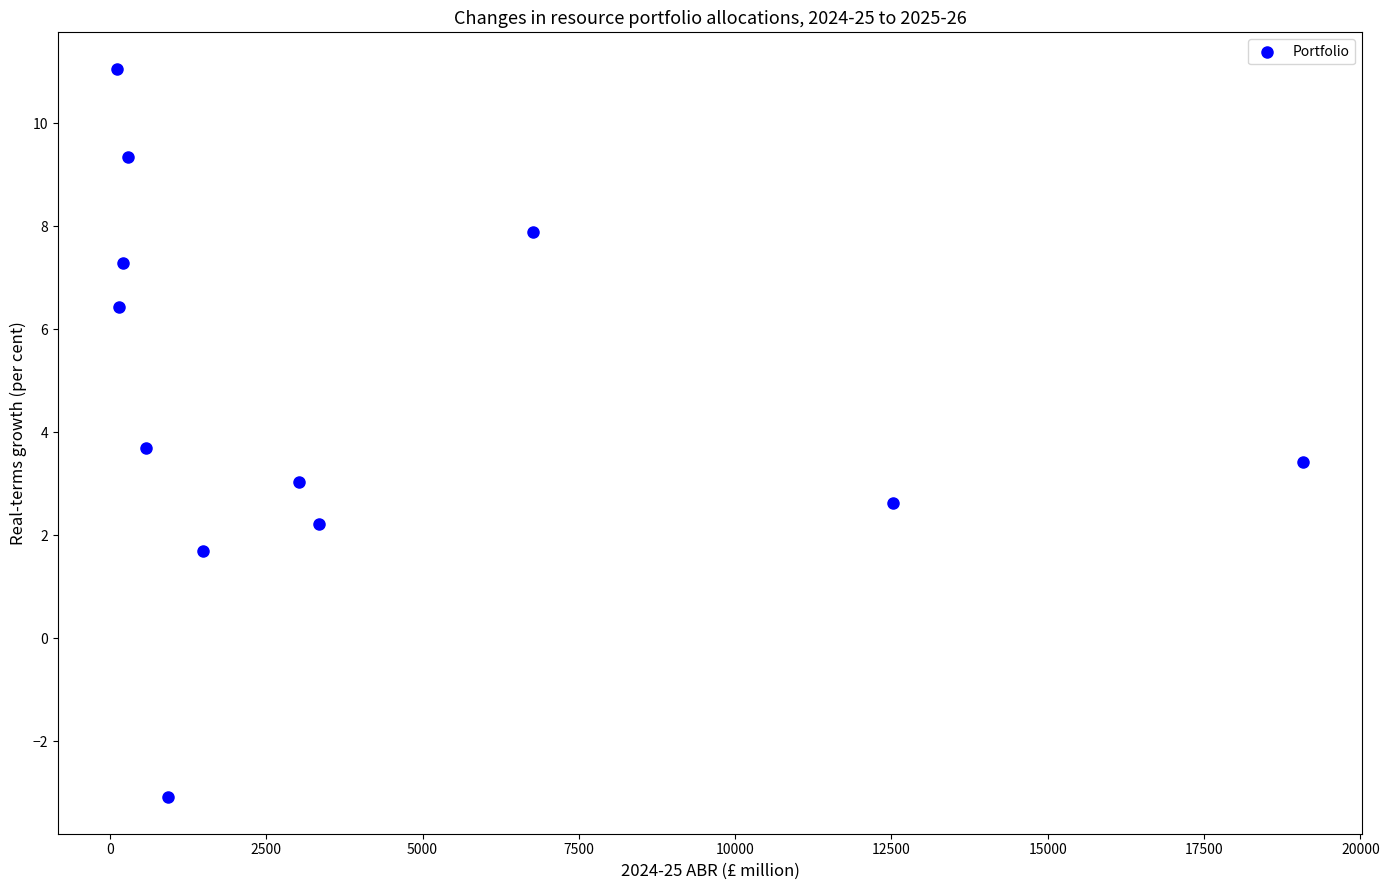

What is the average Y value?

4.6